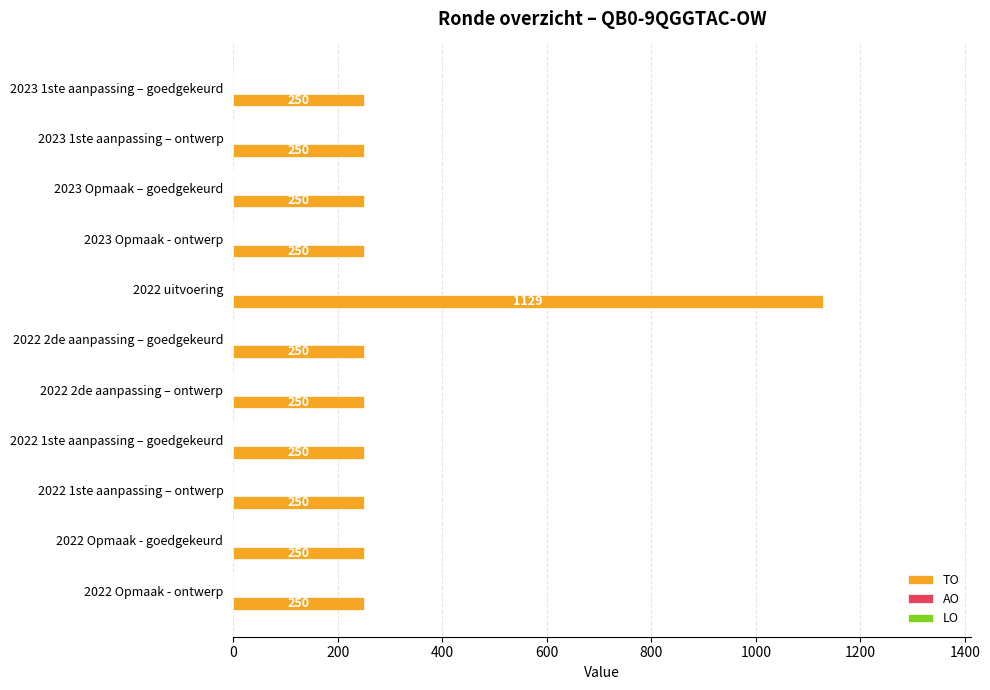

Between 2022 uitvoering and 2023 Opmaak – goedgekeurd, which is larger?

2022 uitvoering